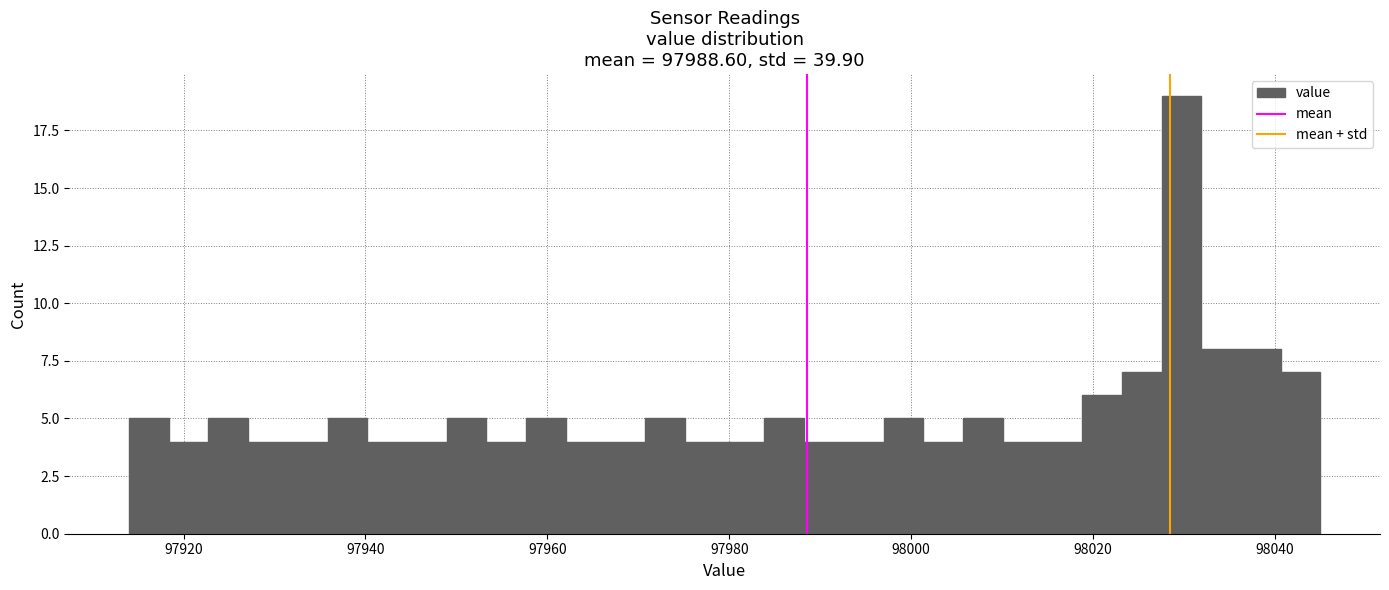

Around what value on the x-axis is the tallest bar? Give the approximate position of its centre, as read against the axis.

98030